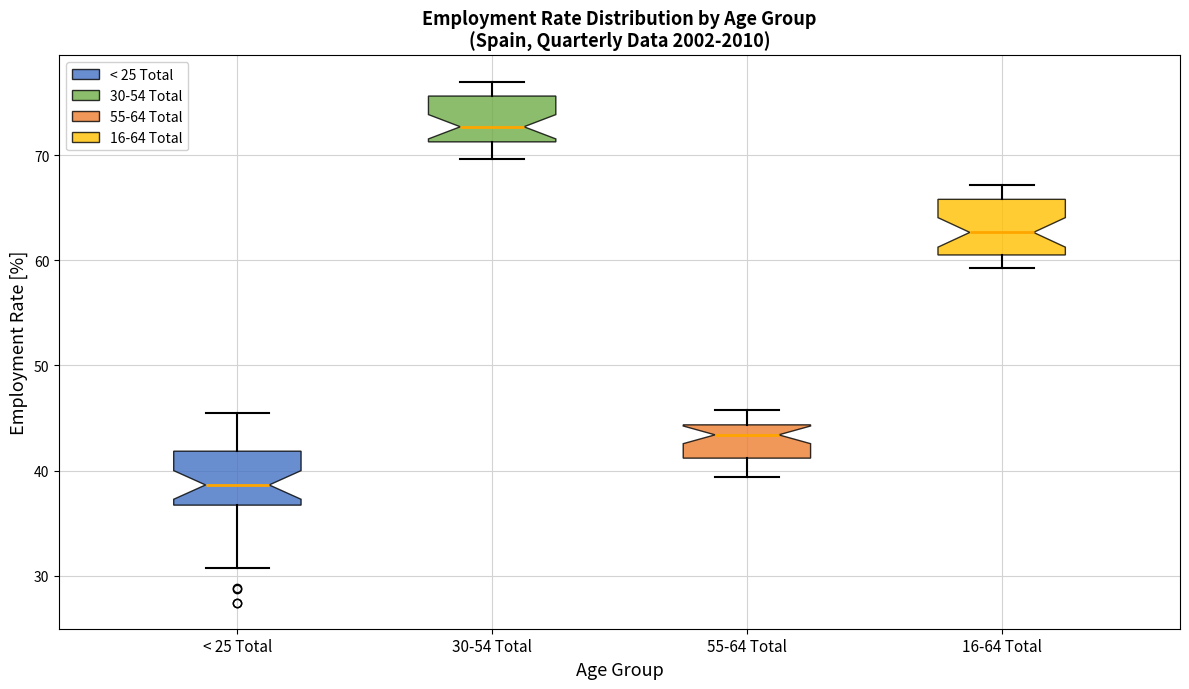

Reading left to right, read every box against the y-axis: the position of its median line, the range the box covers, and the ends of its whiskers. The values are not printed on the chart, so give them approximately, as read against the axis.

< 25 Total: median 39, box 37 to 42, whiskers 31 to 45
30-54 Total: median 73, box 71 to 76, whiskers 70 to 77
55-64 Total: median 43, box 41 to 44, whiskers 39 to 46
16-64 Total: median 63, box 61 to 66, whiskers 59 to 67